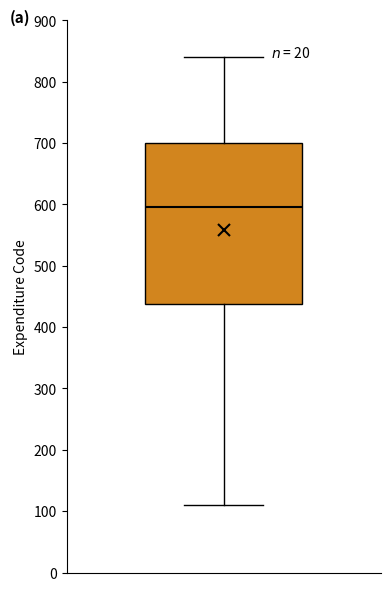

Transcribe this box plot: give where the median line is, the range the box spans, and where the two whiskers end, as read against the y-axis. The values are not printed on the chart, so give them approximately, as read against the axis.

median 600, box 440 to 700, whiskers 110 to 840